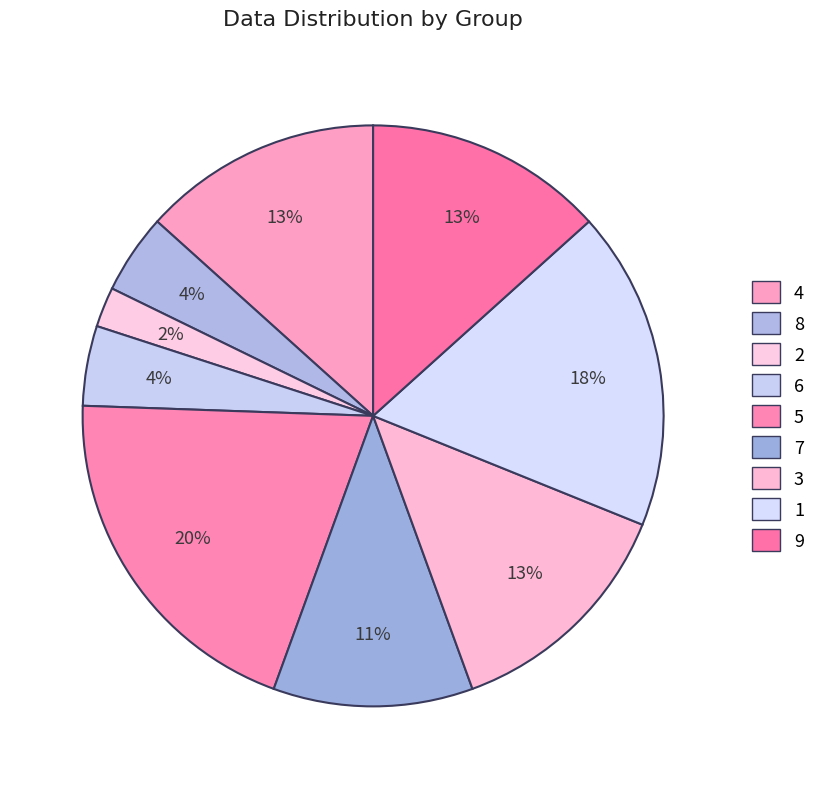

Combined, do 8 and 6 account for over 50%?

No